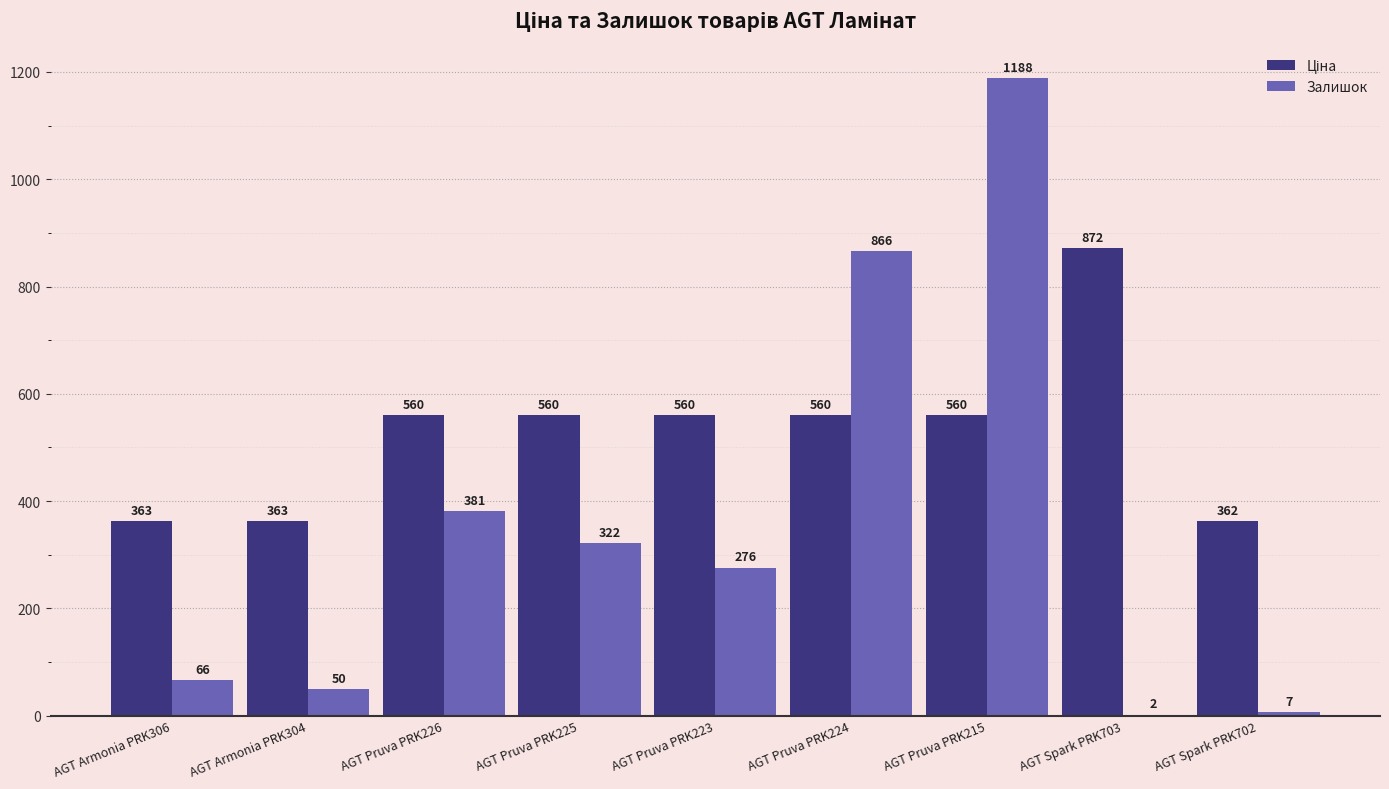

How many groups of bars are there?

9